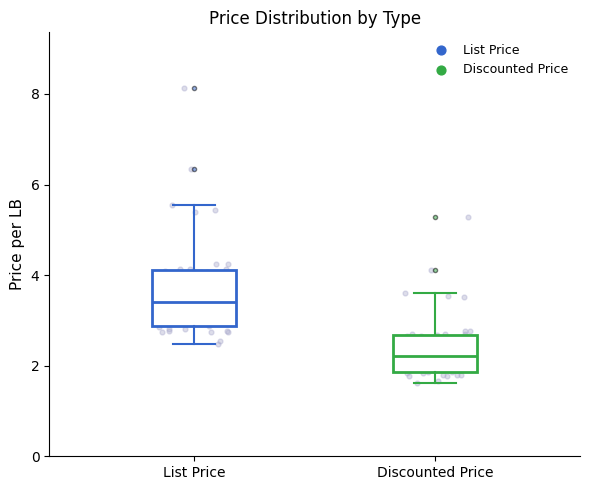

Where does the lower whisker of the box for List Price end on the y-axis? The values are not printed on the chart, so give them approximately, as read against the axis.

2.4